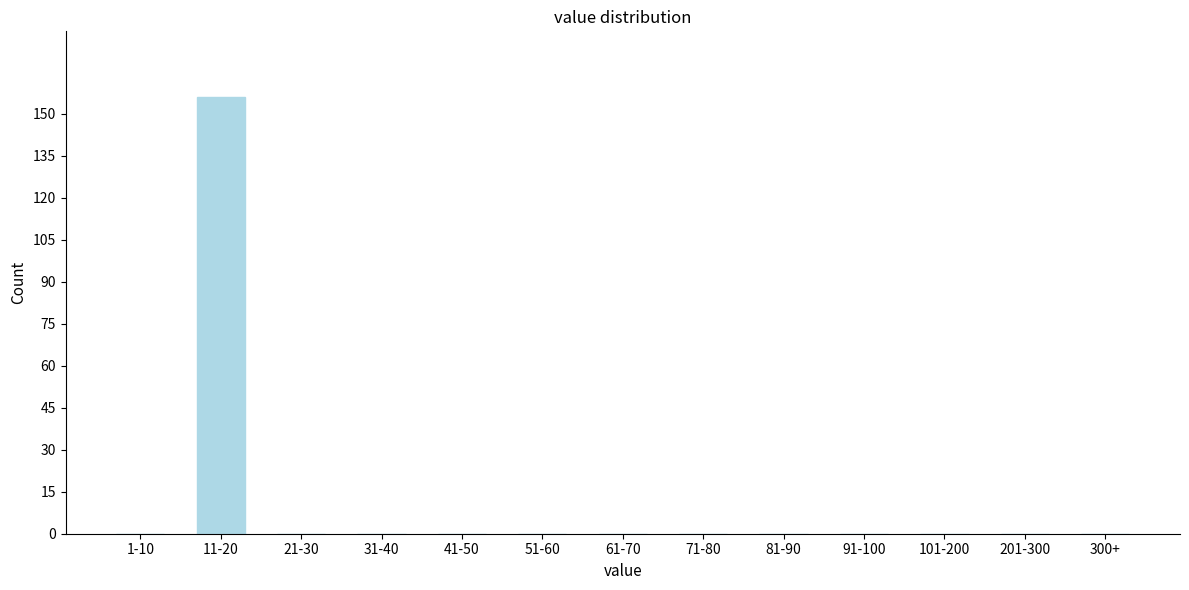

Reading right to left, what are all the values shown in this chart?

300+=0	201-300=0	101-200=0	91-100=0	81-90=0	71-80=0	61-70=0	51-60=0	41-50=0	31-40=0	21-30=0	11-20=156	1-10=0